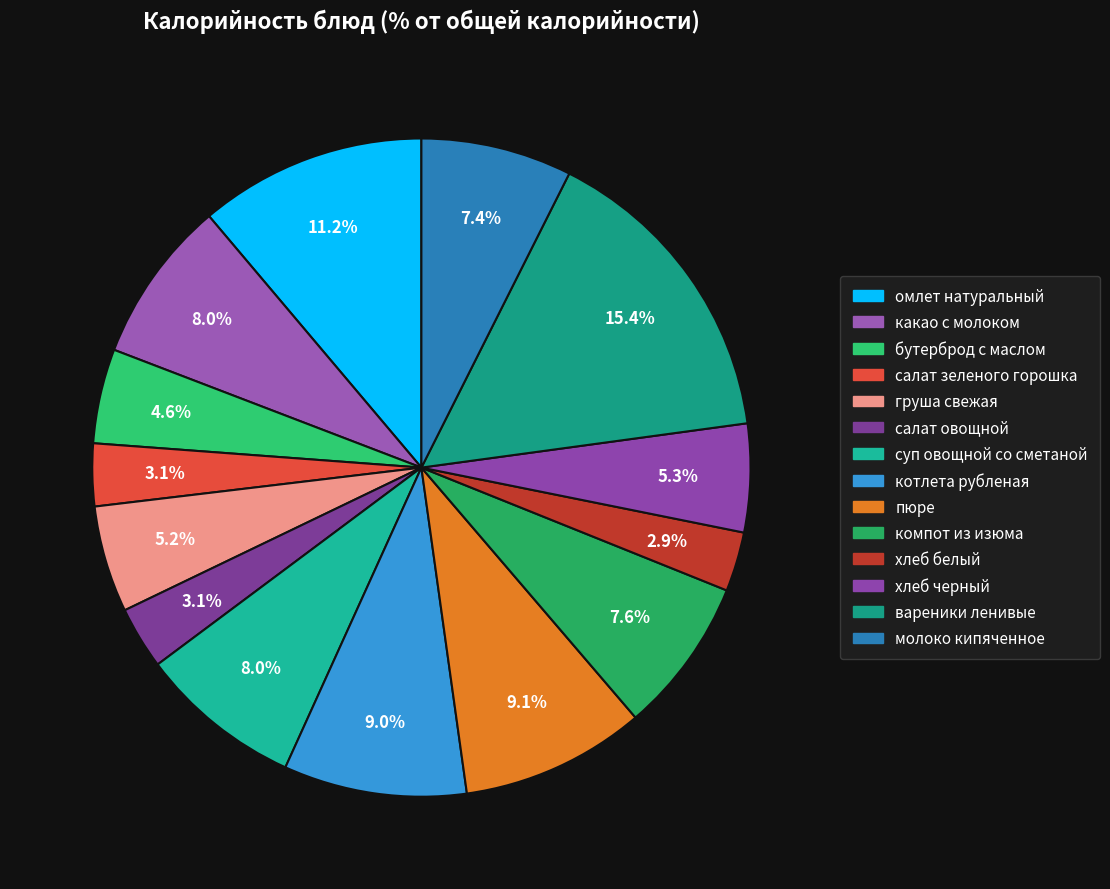

How many slices are in this pie chart?

14